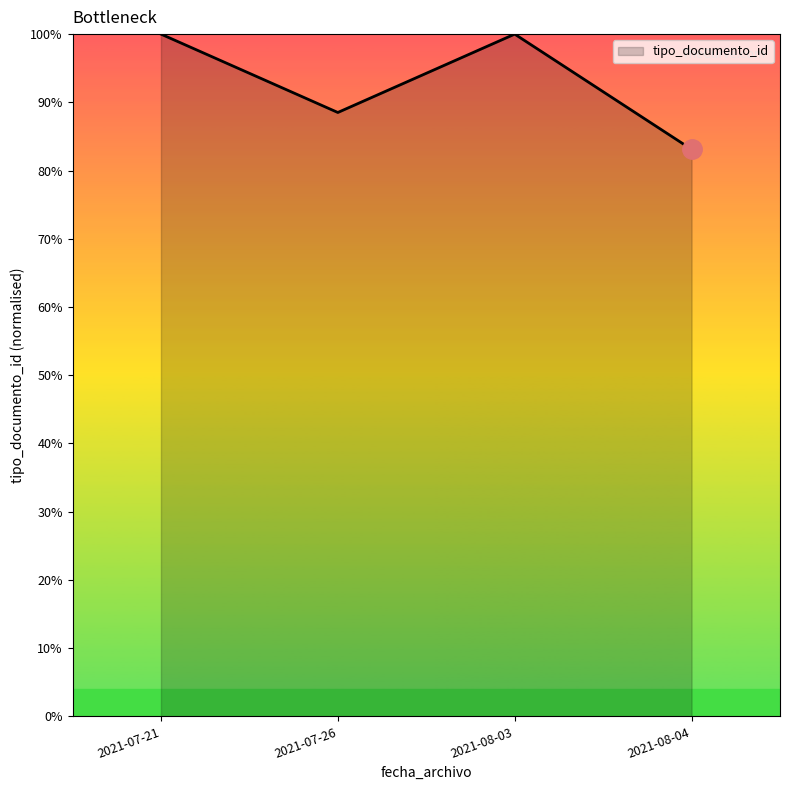

Approximately how many times larger is the value at 2021-07-21 compared to 2021-07-26?

1.1